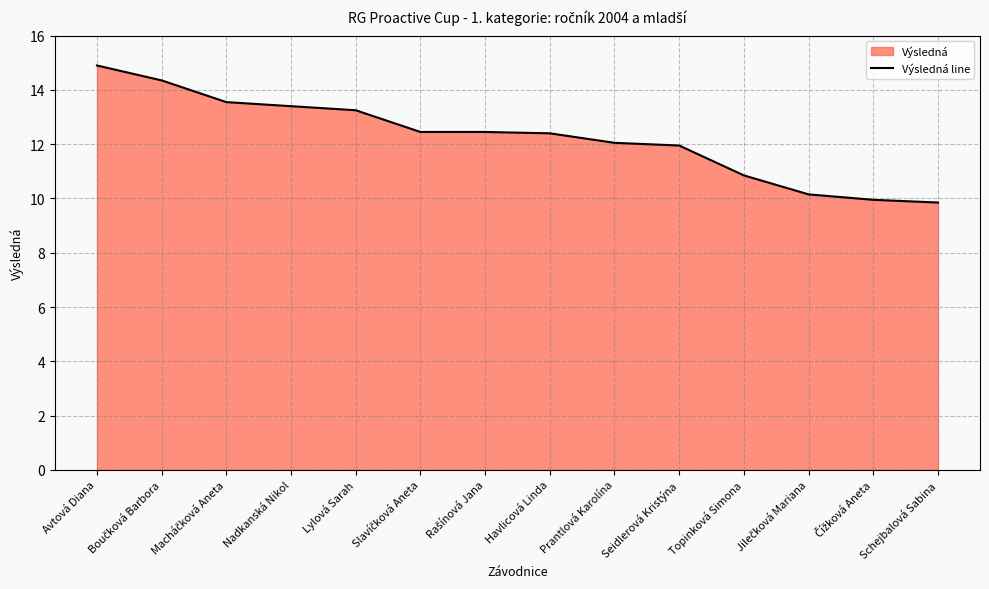

At which category does the chart reach its peak across all series?

Avtová Diana